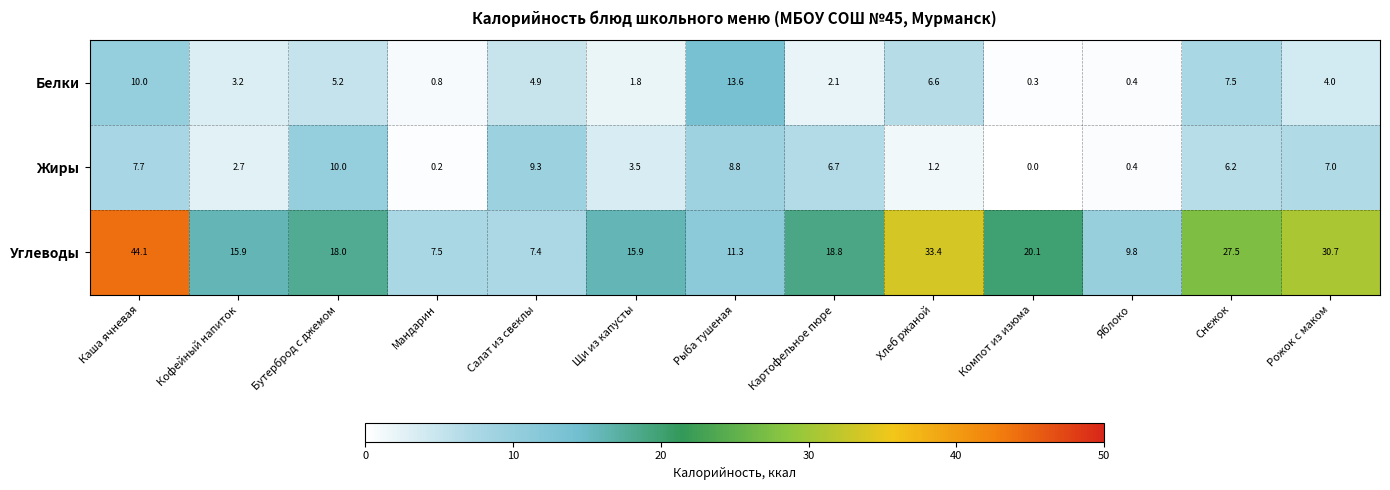

List the series in order of their peak value, lowest first.

Жиры, Белки, Углеводы